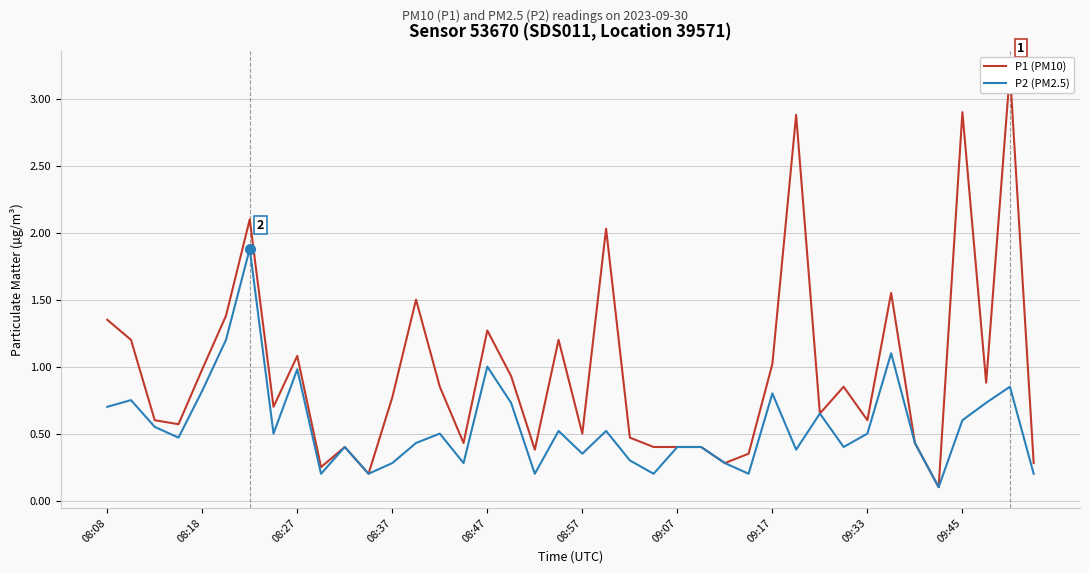

What is the maximum value for P2 (PM2.5)?

1.9